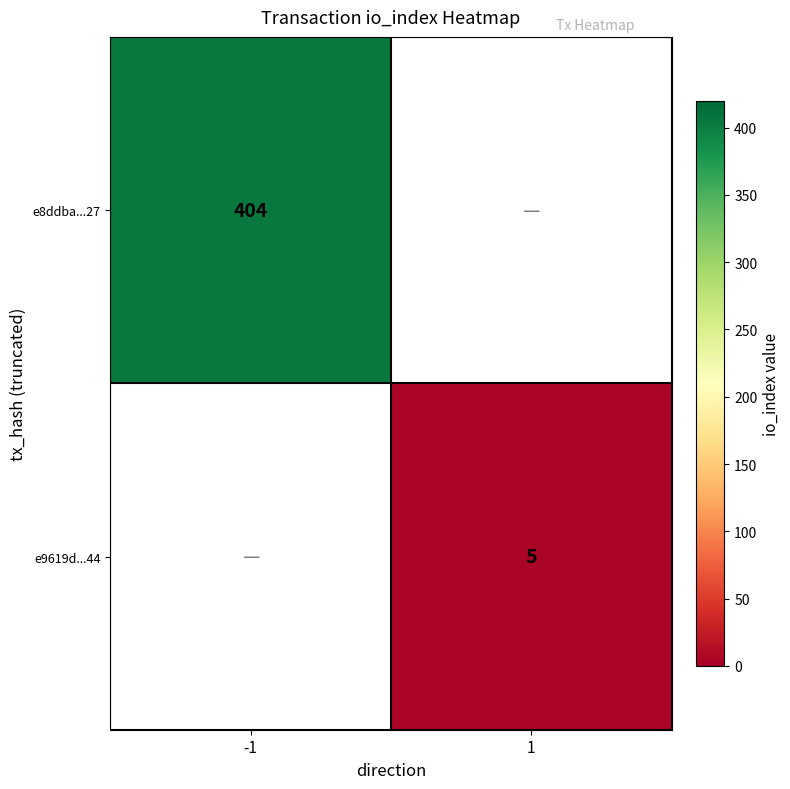

The value of e8ddba...27 at -1 is 717. True or false?

False